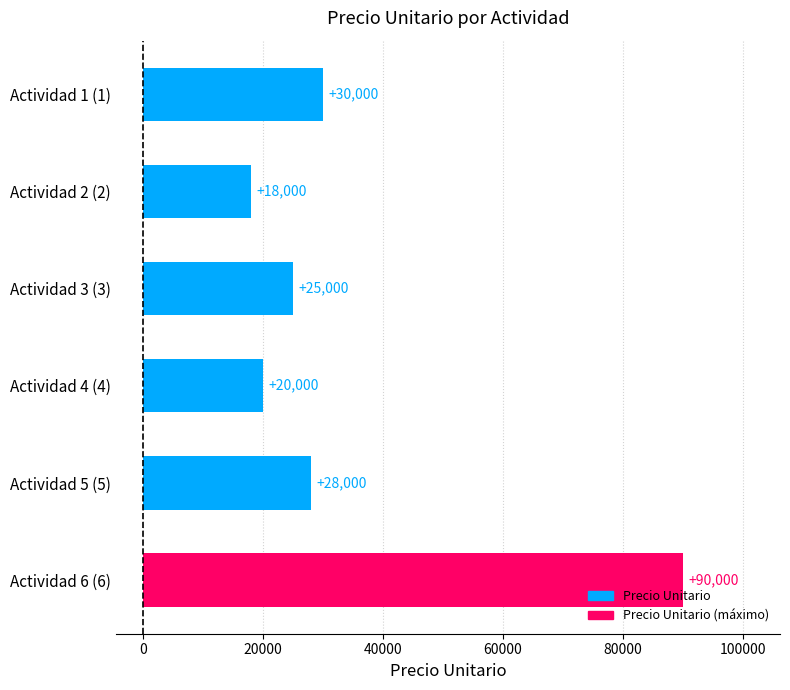

Between Actividad 1 (1) and Actividad 3 (3), which is larger?

Actividad 1 (1)